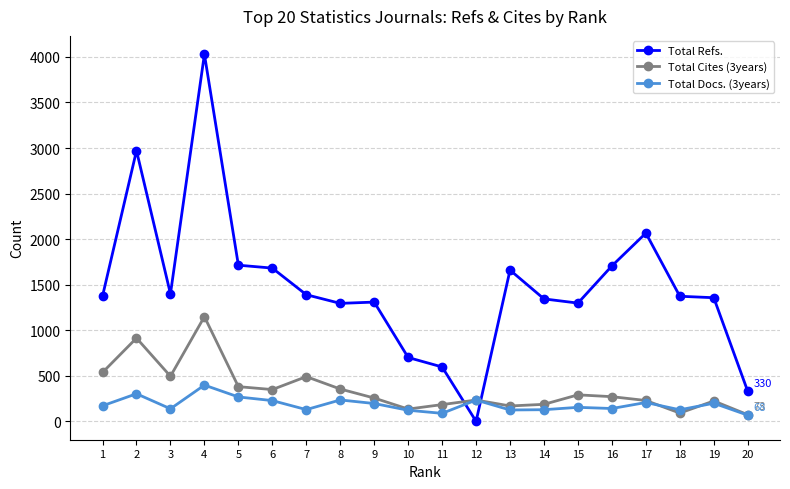

What is the greatest value displayed?

4029